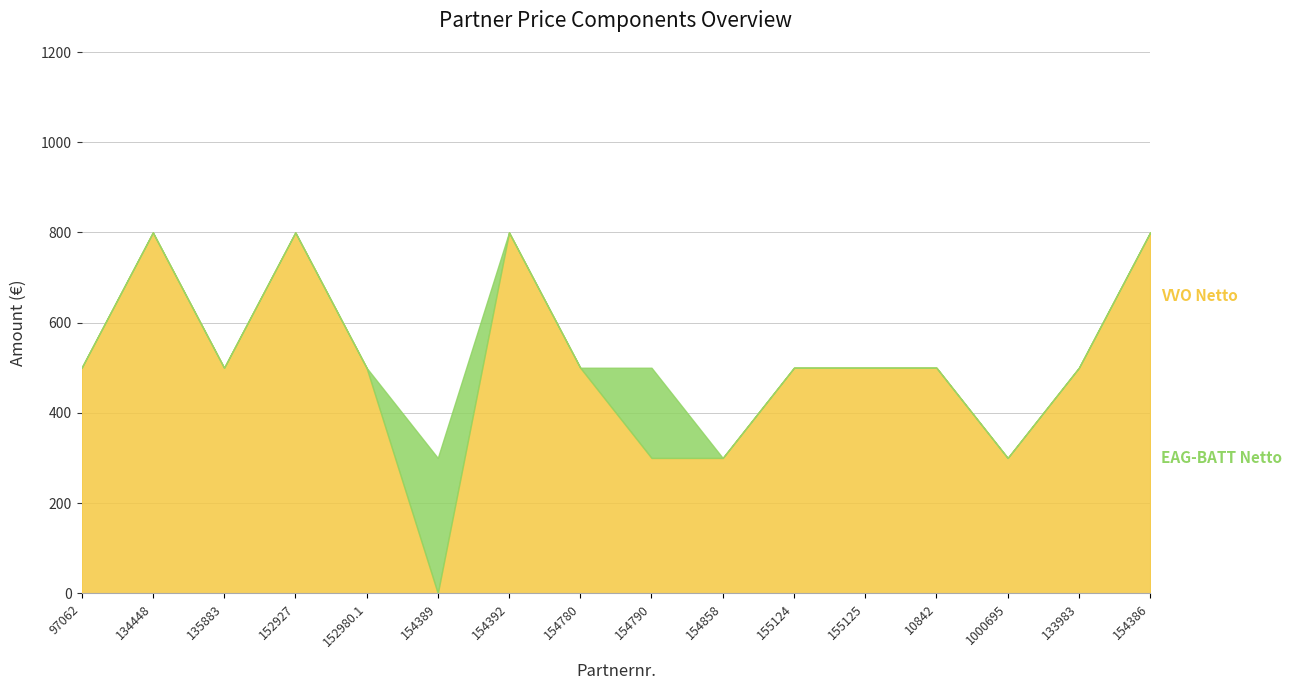

Rank the series by their maximum value, from lowest to highest.

EAG-BATT Netto, VVO Netto